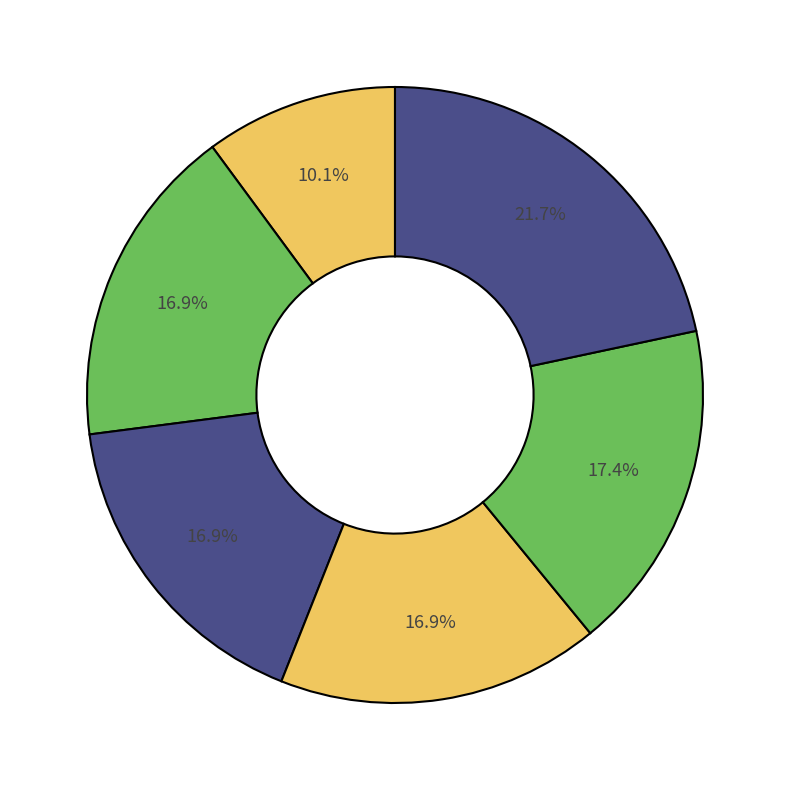

Count the number of slices in the pie.

6